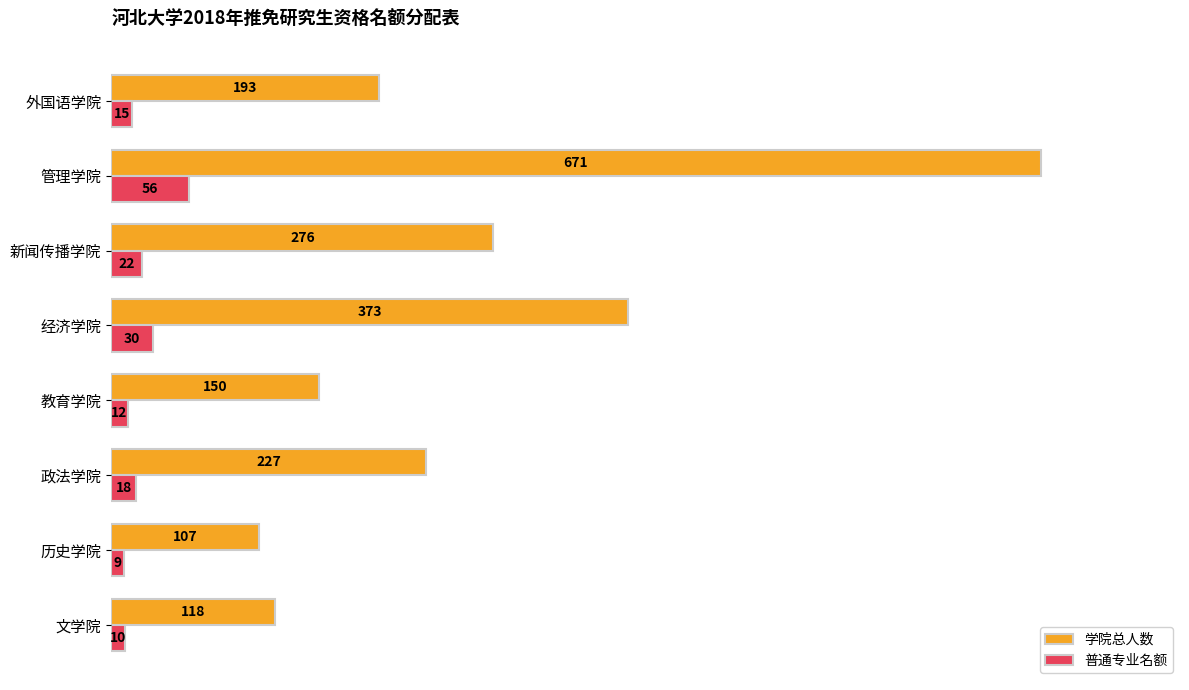

At which label does 普通专业名额 reach its minimum?

历史学院